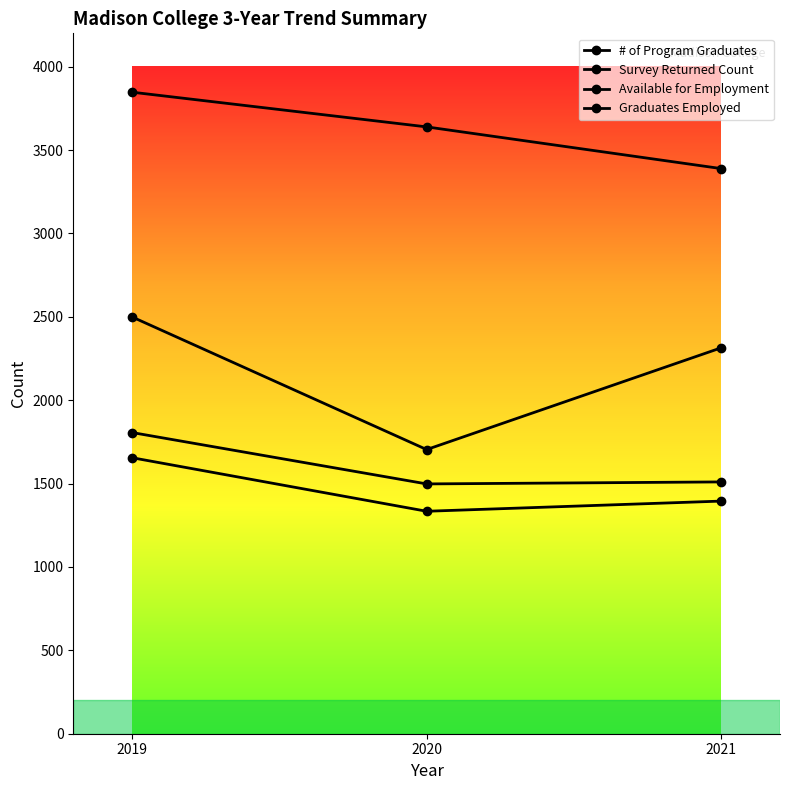

What is the difference between the maximum and minimum values in the Graduates Employed series?

321